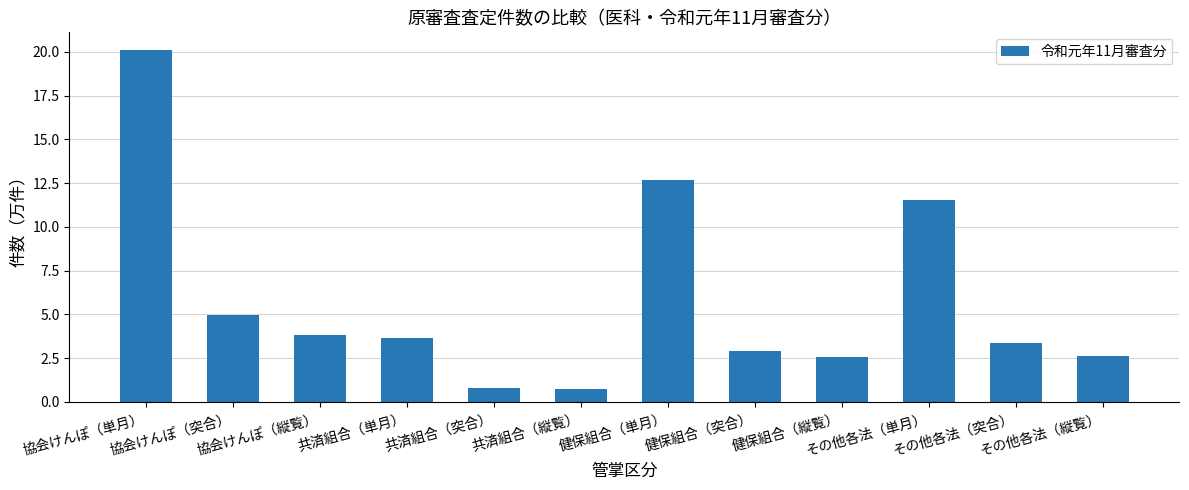

What is the change in value from 共済組合（突合） to 健保組合（突合）?

+2.1